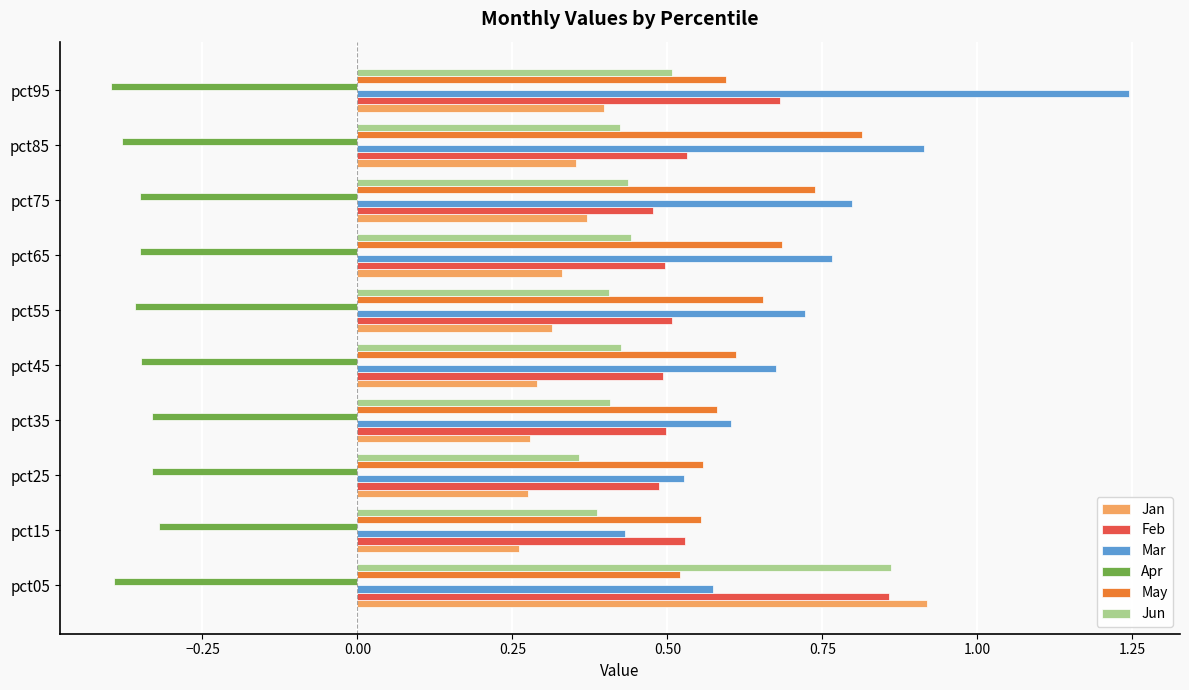

Between pct45 and pct95, which series saw the biggest shift?

Mar